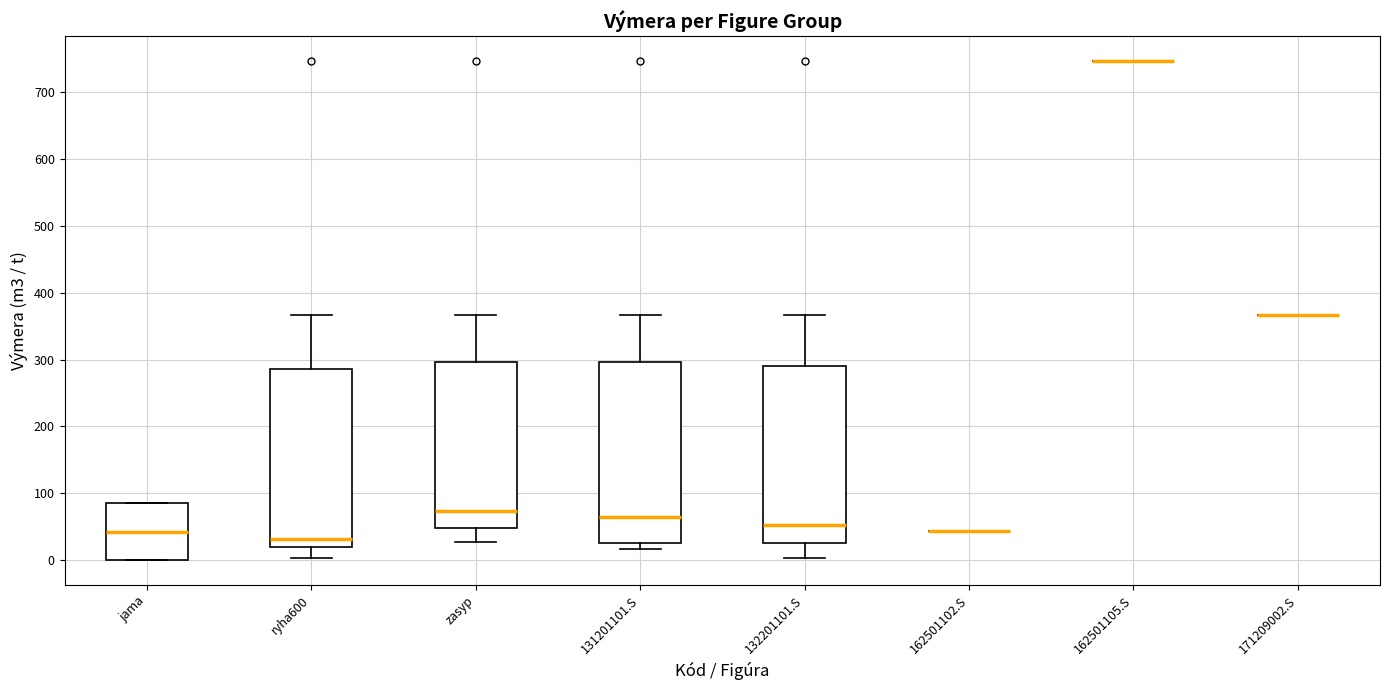

Reading left to right, transcribe this box plot: for each box, give where its median line is, the range the box spans, and where its two whiskers end, as read against the y-axis. The values are not printed on the chart, so give them approximately, as read against the axis.

jama: median 40, box 0 to 90, whiskers 0 to 90
ryha600: median 30, box 20 to 290, whiskers 0 to 370
zasyp: median 70, box 50 to 300, whiskers 30 to 370
131201101.S: median 70, box 30 to 300, whiskers 20 to 370
132201101.S: median 50, box 30 to 290, whiskers 0 to 370
162501102.S: box collapsed to a line at 40, whiskers 40 to 40
162501105.S: box collapsed to a line at 750, whiskers 750 to 750
171209002.S: box collapsed to a line at 370, whiskers 370 to 370